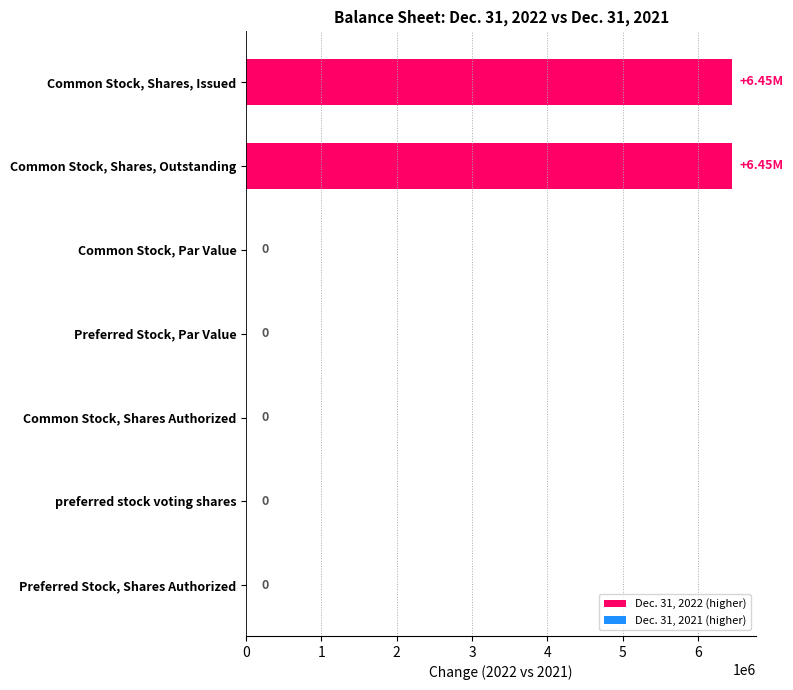

What is the sum of the values at Preferred Stock, Shares Authorized and Common Stock, Shares, Issued?

6448697